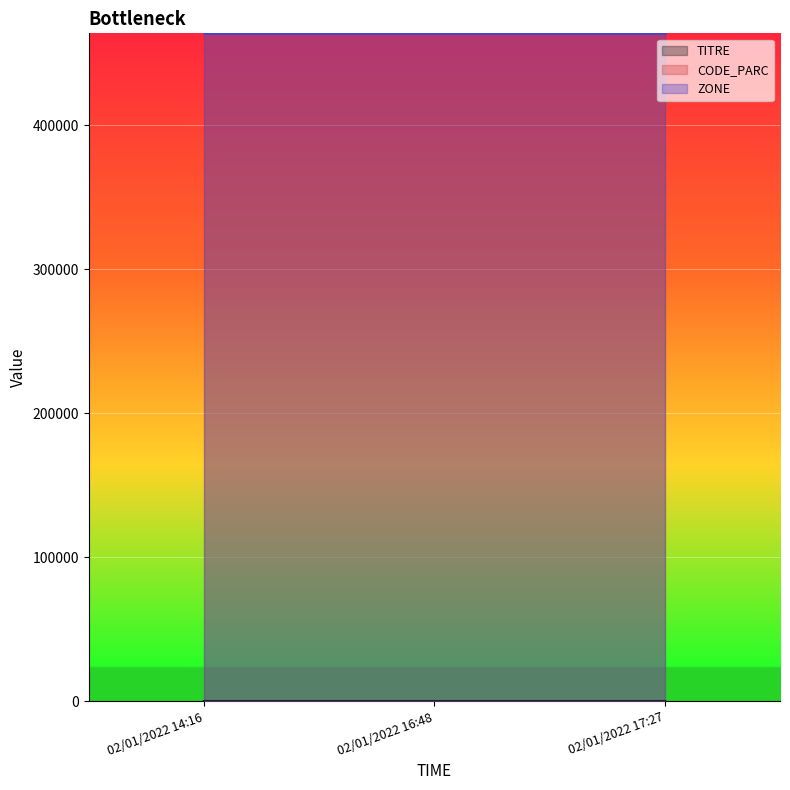

Between 02/01/2022 17:27 and 02/01/2022 16:48, which is larger?

02/01/2022 17:27